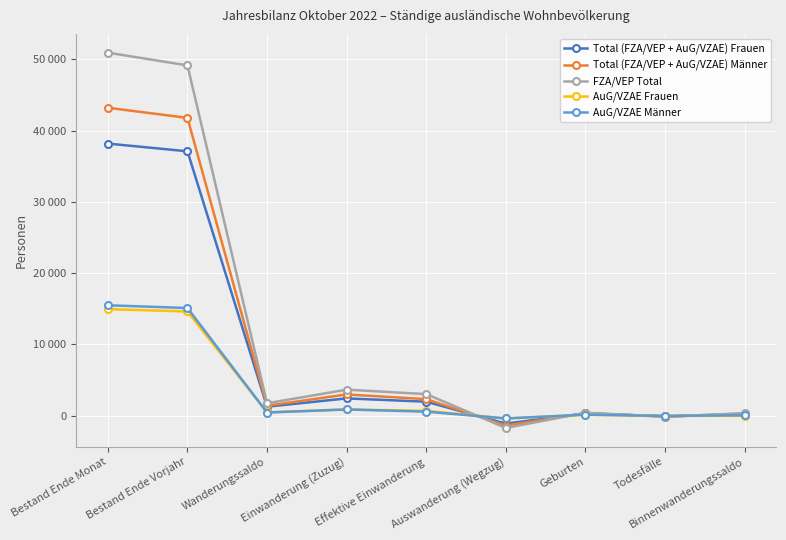

What is the minimum value for AuG/VZAE Männer?

-380